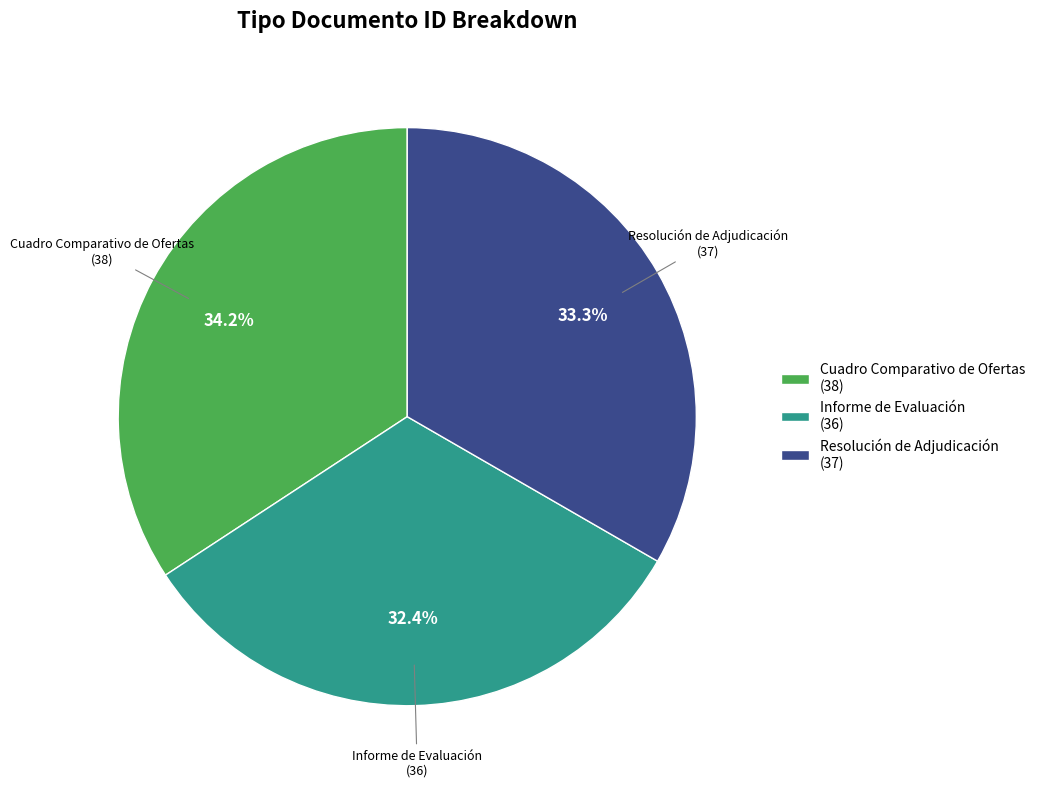

Is there any slice that represents more than half of the pie?

No